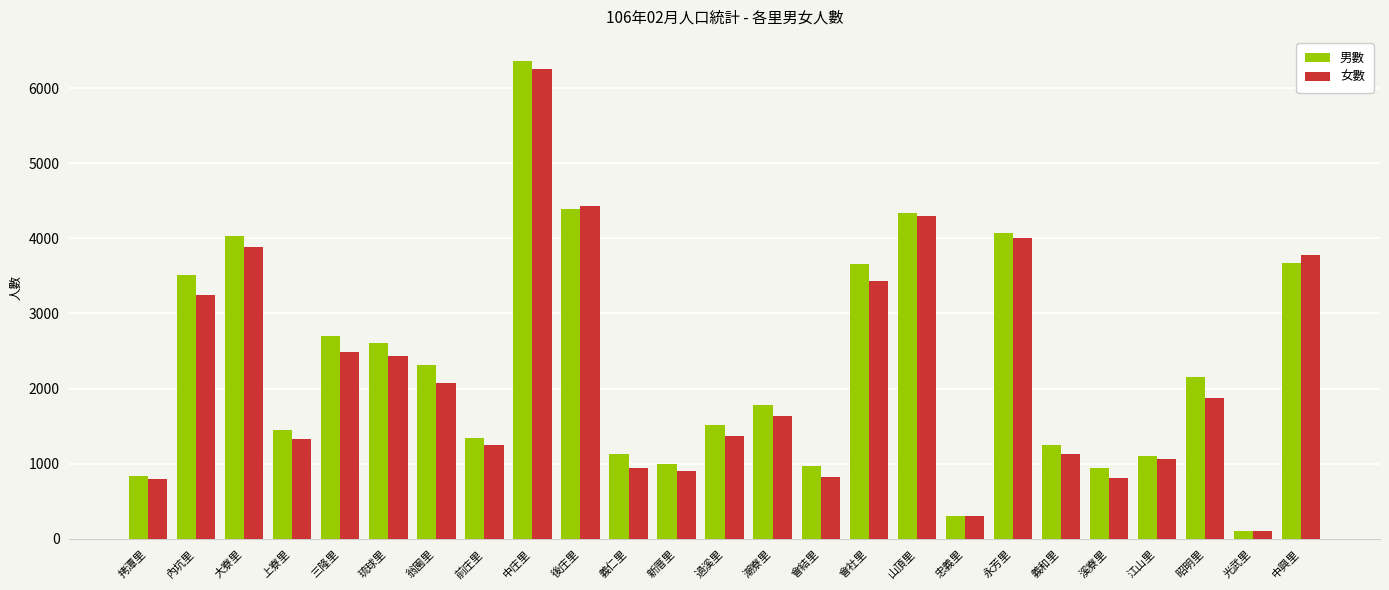

What is the total value across all series at 過溪里?

2879